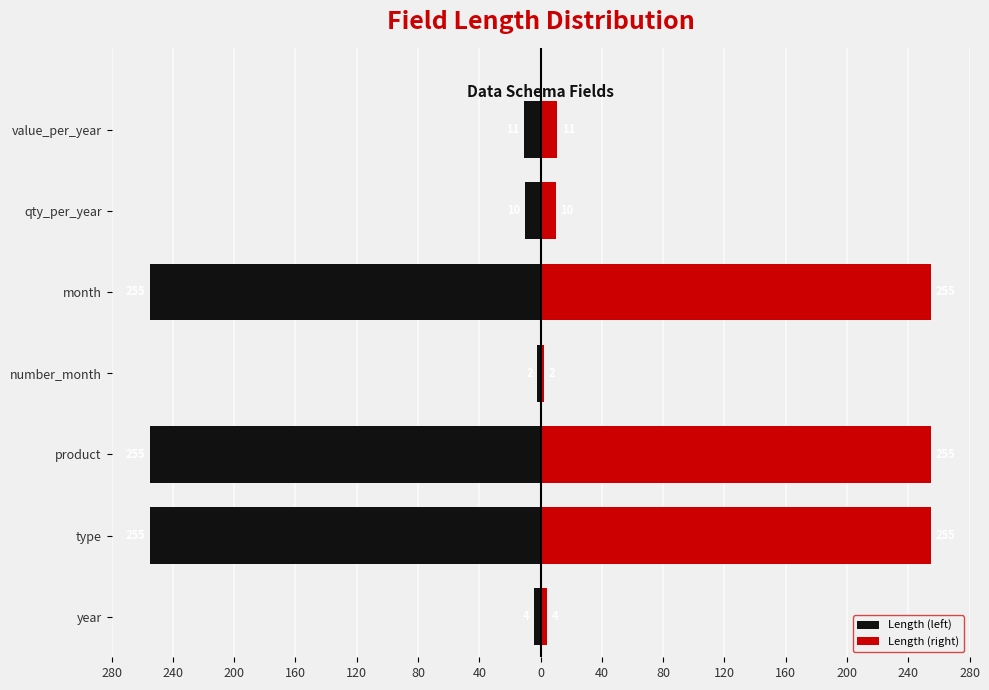

What is the sum of all Length (right) values?

792